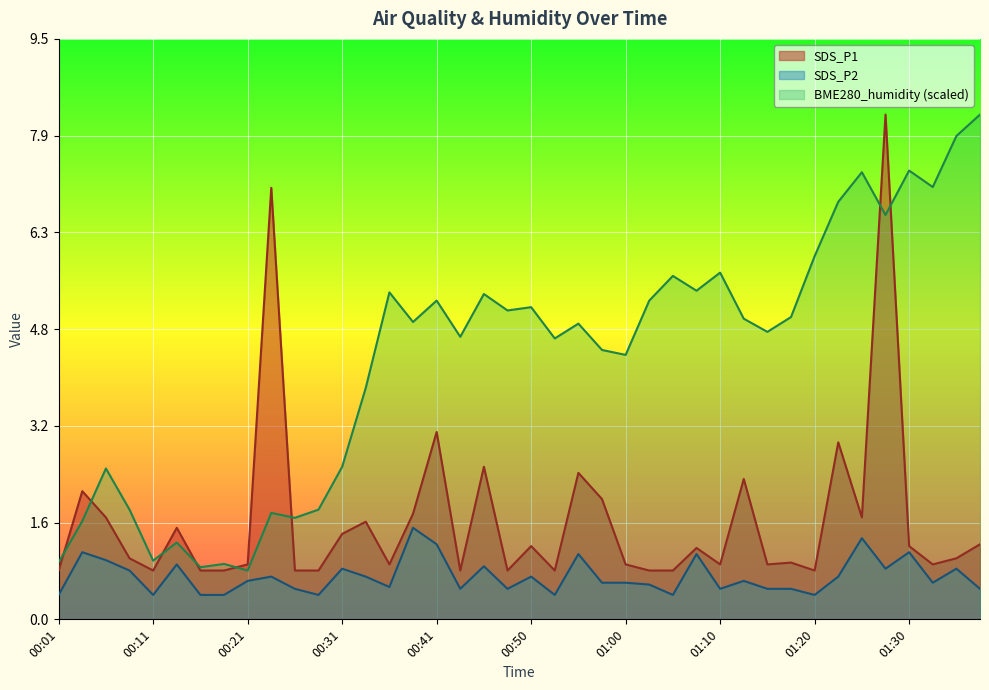

In SDS_P1 line, how many points are lower than both neighbors (excluding endpoints)?

10